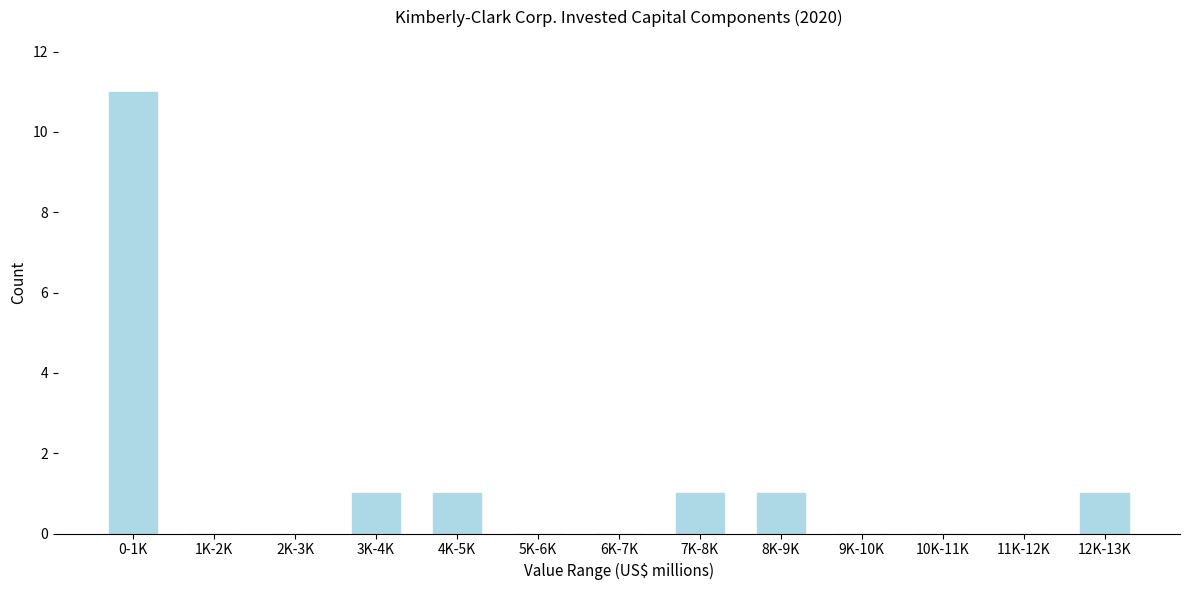

Reading right to left, transcribe all the data shown in this chart.

12K-13K=1	11K-12K=0	10K-11K=0	9K-10K=0	8K-9K=1	7K-8K=1	6K-7K=0	5K-6K=0	4K-5K=1	3K-4K=1	2K-3K=0	1K-2K=0	0-1K=11